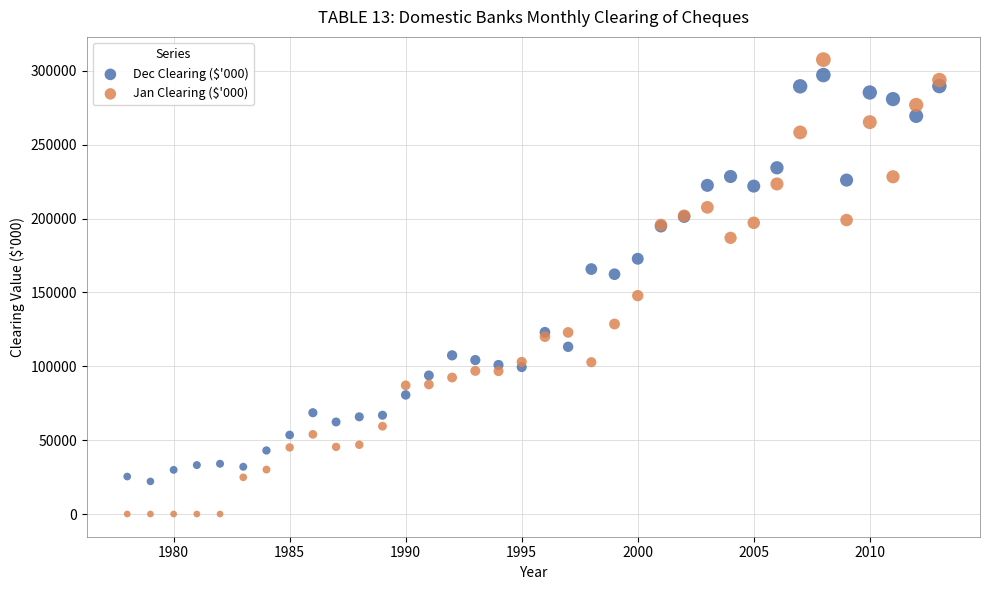

Which series has the widest spread of Y values?

Jan Clearing ($'000)